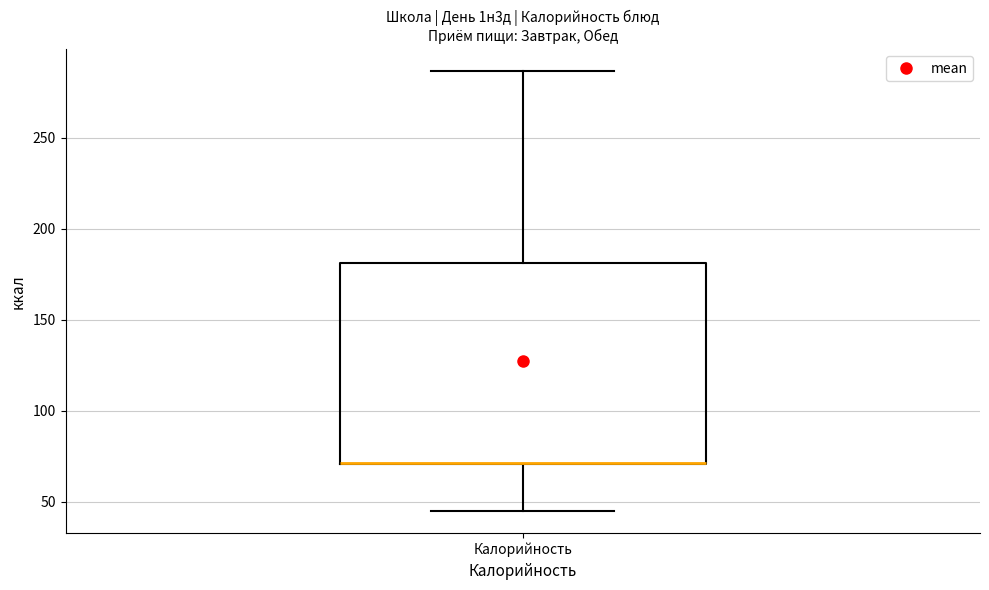

Read this box plot against the y-axis: the position of the median line, the range covered by the box, and the ends of both whiskers. The values are not printed on the chart, so give them approximately, as read against the axis.

median 70 (drawn on the box's lower edge), box 70 to 180, whiskers 45 to 285